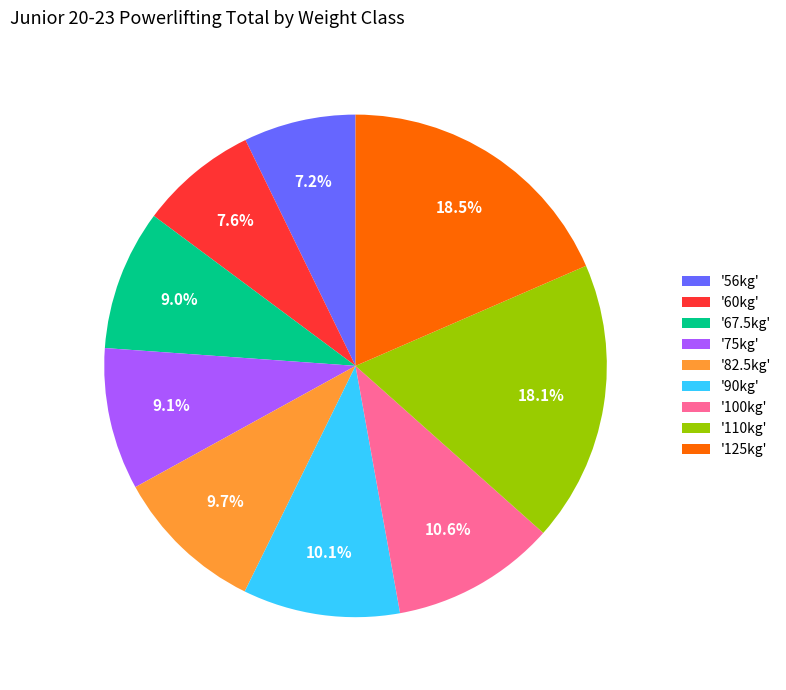

Between '60kg' and '125kg', which is larger?

'125kg'